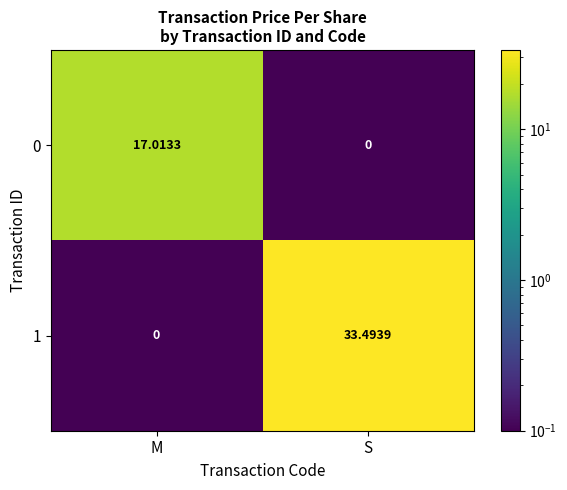

Which category has the lowest value in the 1 series?

M